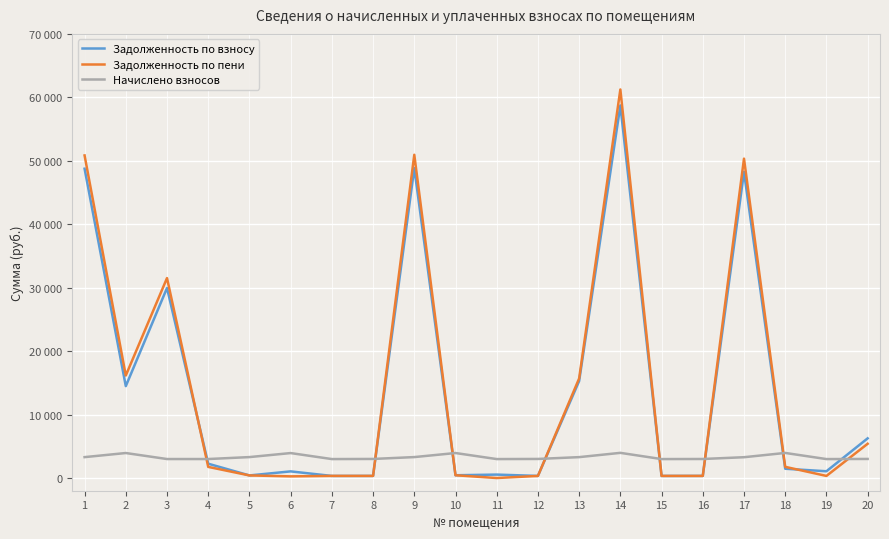

Between 19 and 1, which is larger?

1